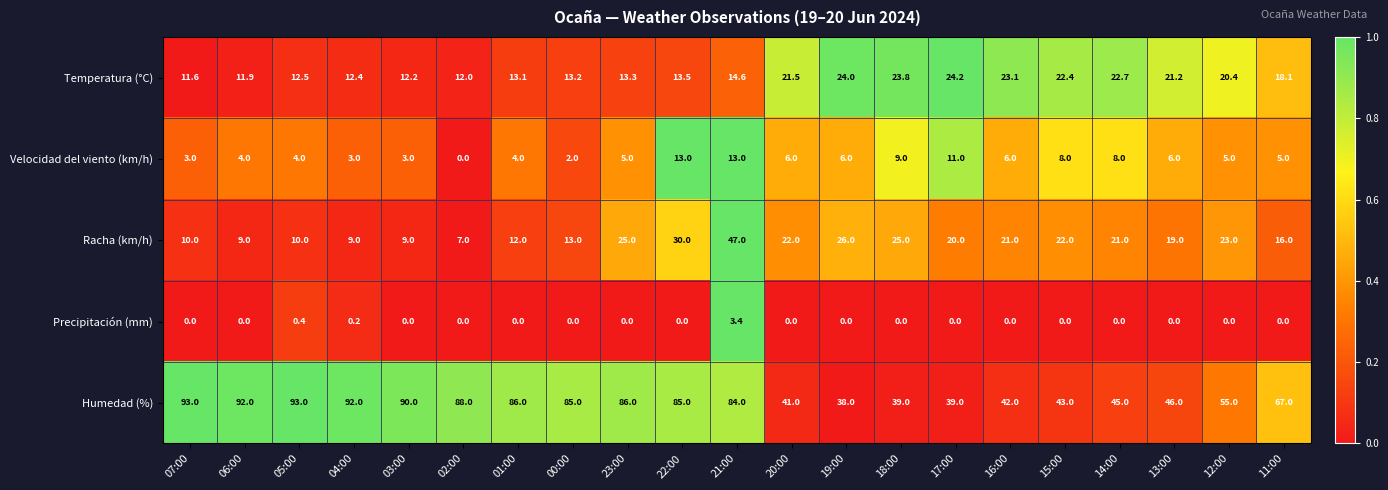

At how many categories does at least one series exceed 0?

21